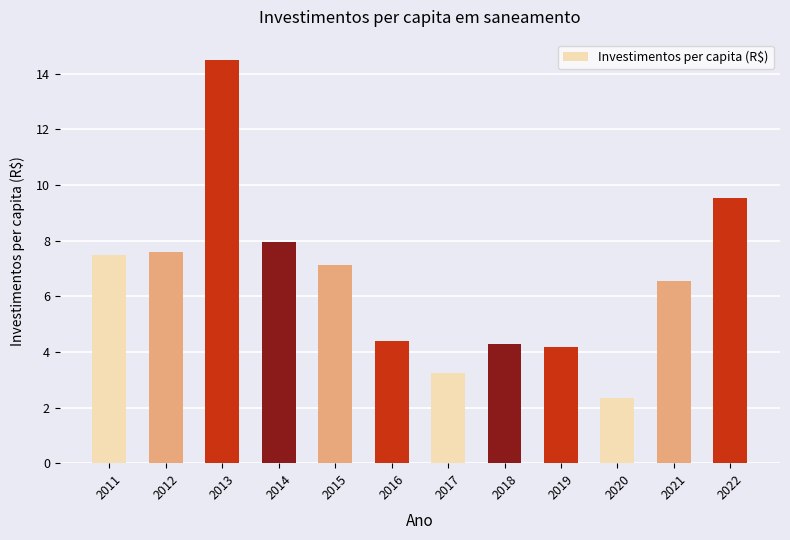

The value at 2017 is 3.2. True or false?

True